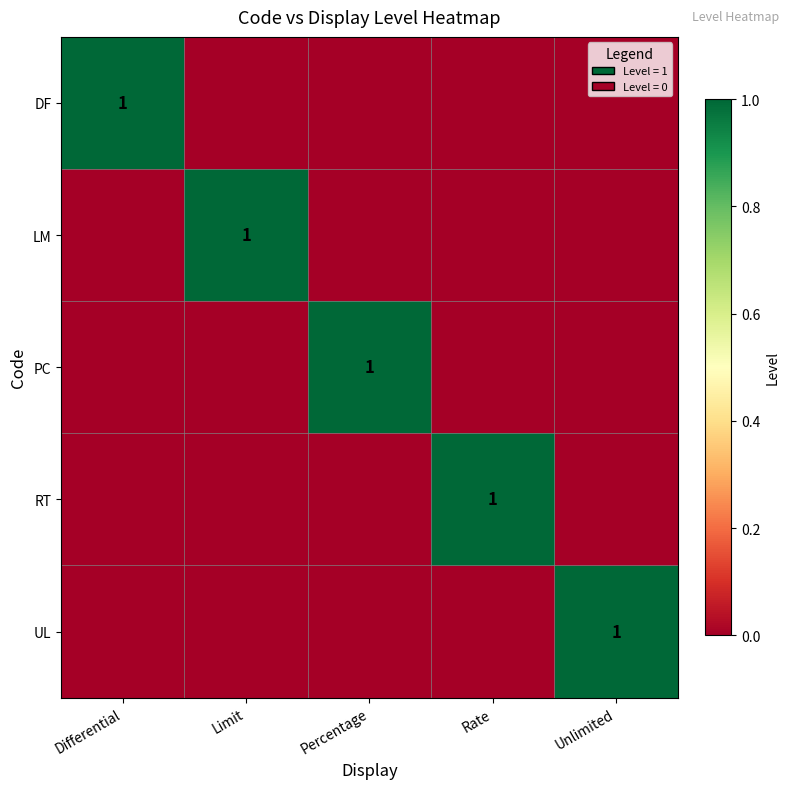

The LM series shows 1 at Limit. True or false?

True